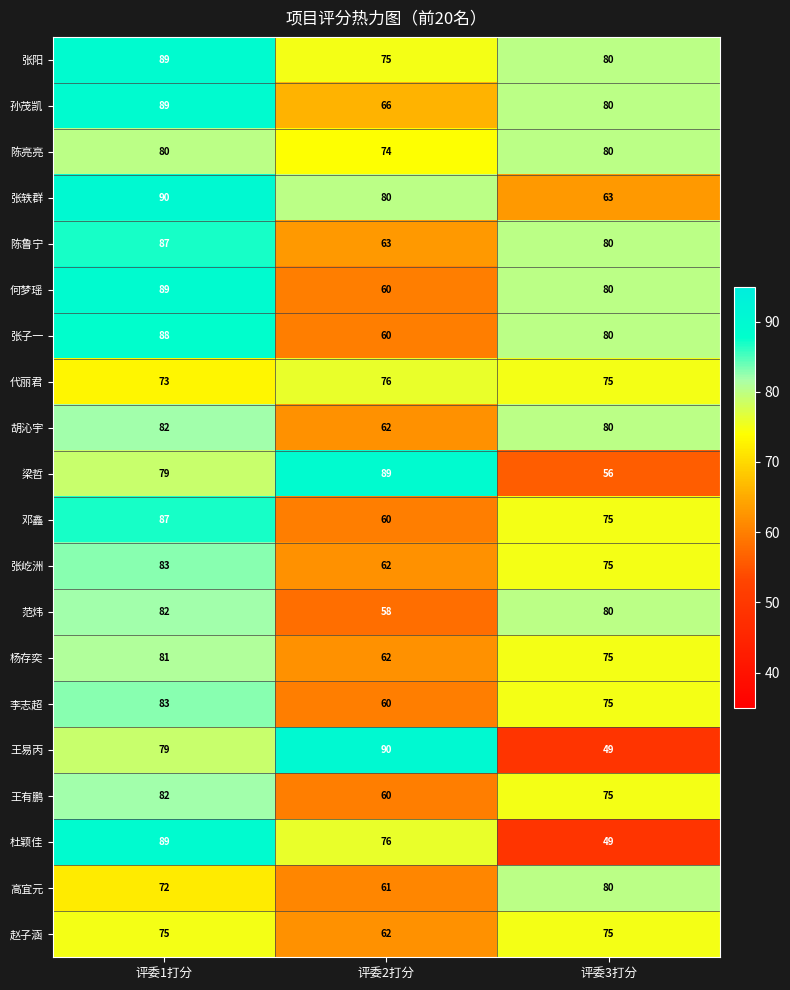

Which series has the widest spread of values?

王易丙